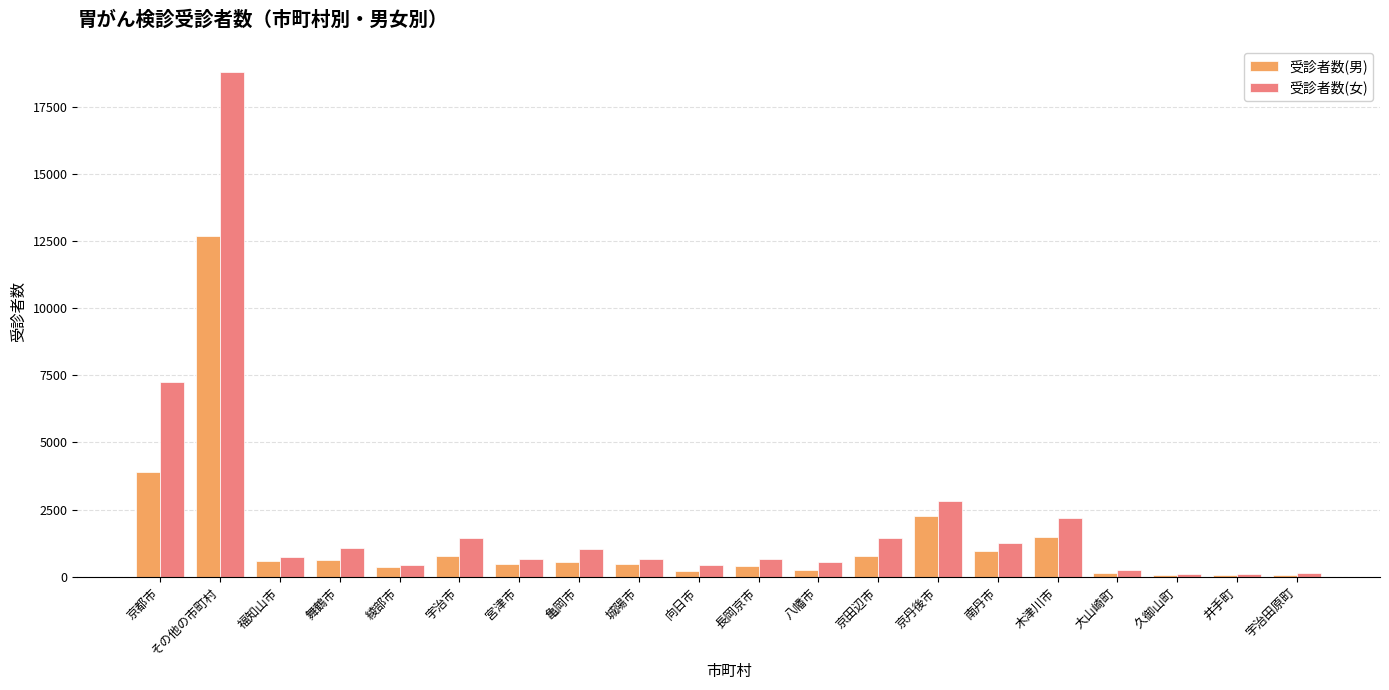

At which label is 受診者数(女) closest to 9456?

京都市